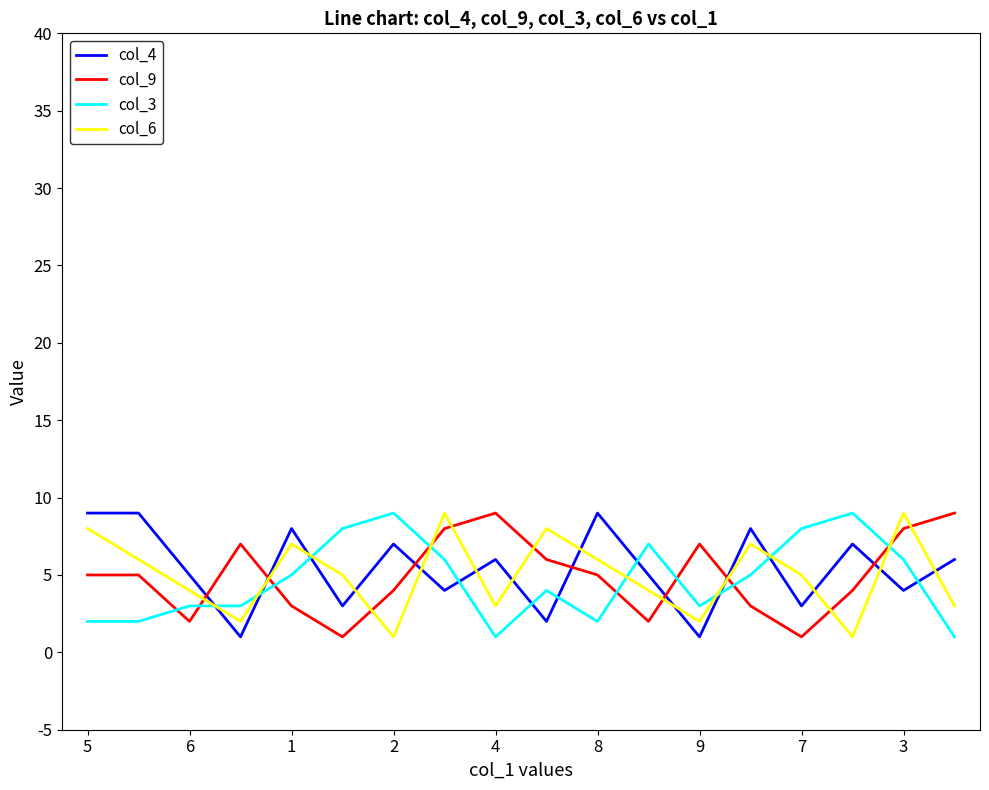

How many col_4 values are between 3 and 8?

12